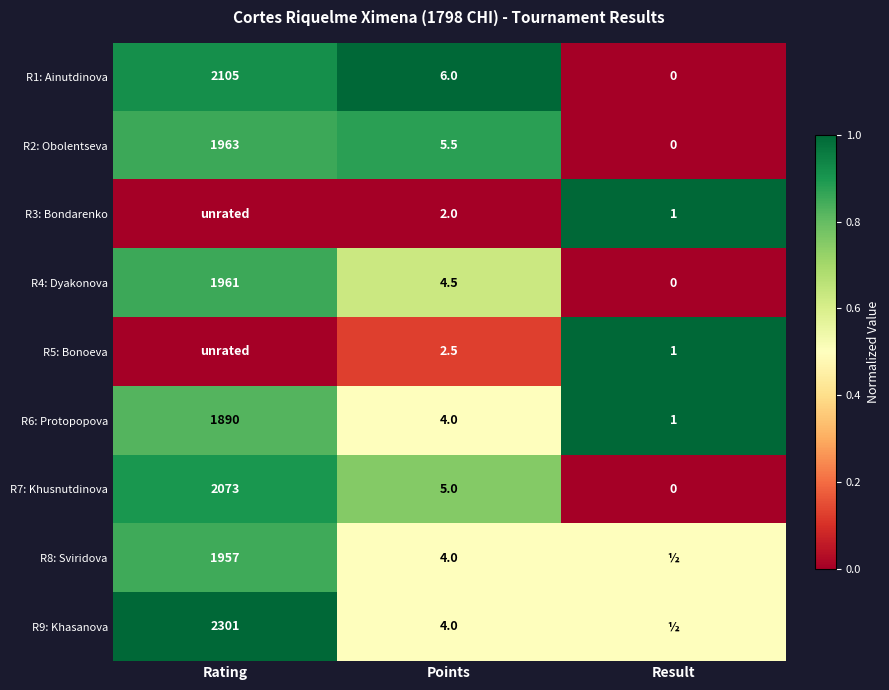

At which label does R7: Khusnutdinova reach its minimum?

Result